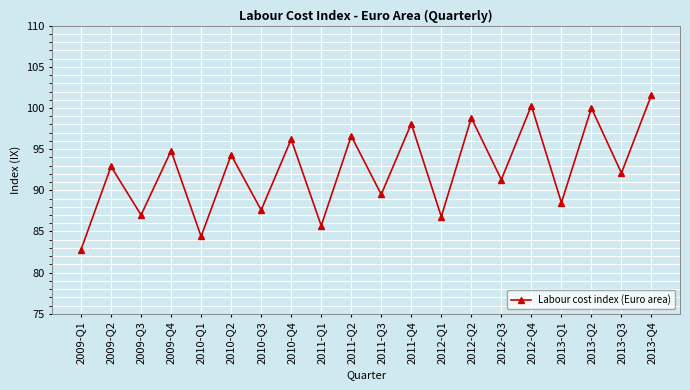

What is the change in value from 2009-Q3 to 2013-Q4?

+14.6